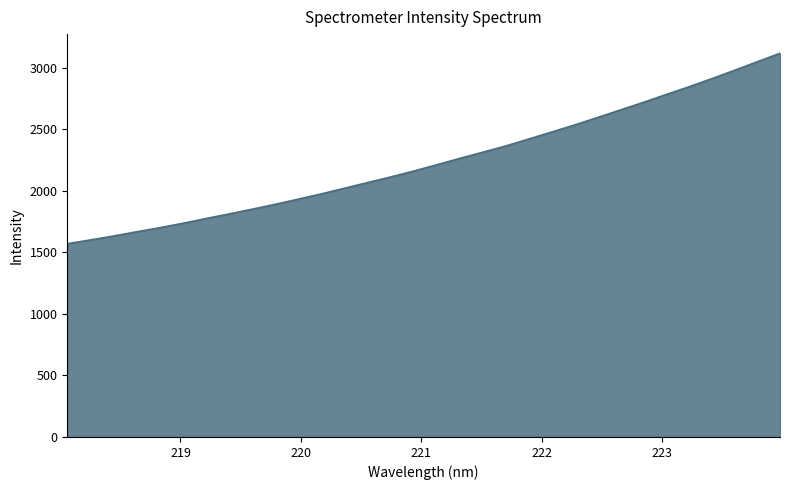

What is the minimum value shown in the chart?

1570.5